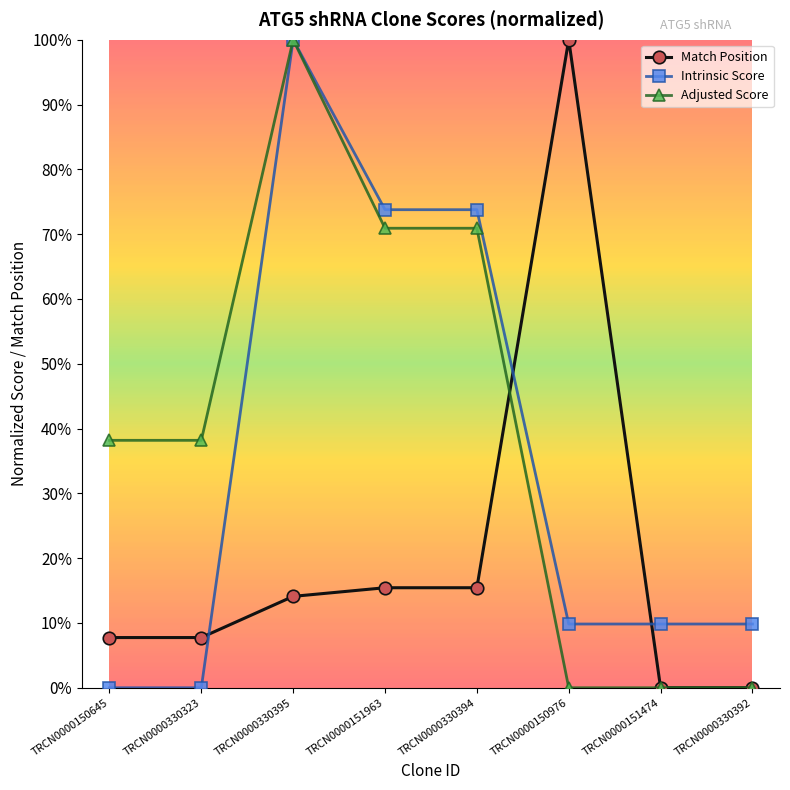

Reading left to right, transcribe all the data shown in this chart.

Match Position: TRCN0000150645=0.1	TRCN0000330323=0.1	TRCN0000330395=0.1	TRCN0000151963=0.2	TRCN0000330394=0.2	TRCN0000150976=1.0	TRCN0000151474=0.0	TRCN0000330392=0.0
Intrinsic Score: TRCN0000150645=0.0	TRCN0000330323=0.0	TRCN0000330395=1.0	TRCN0000151963=0.7	TRCN0000330394=0.7	TRCN0000150976=0.1	TRCN0000151474=0.1	TRCN0000330392=0.1
Adjusted Score: TRCN0000150645=0.4	TRCN0000330323=0.4	TRCN0000330395=1.0	TRCN0000151963=0.7	TRCN0000330394=0.7	TRCN0000150976=0.0	TRCN0000151474=0.0	TRCN0000330392=0.0